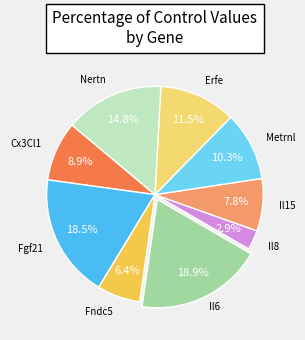

Is there a majority slice in this chart?

No